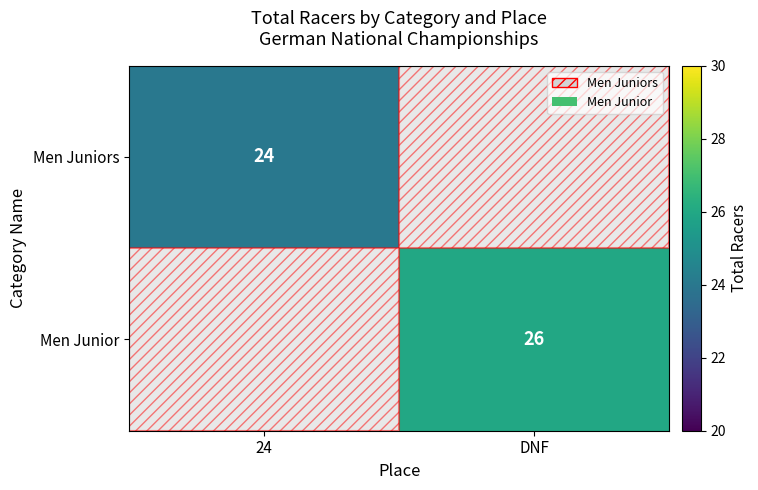

How many series are shown in this chart?

2